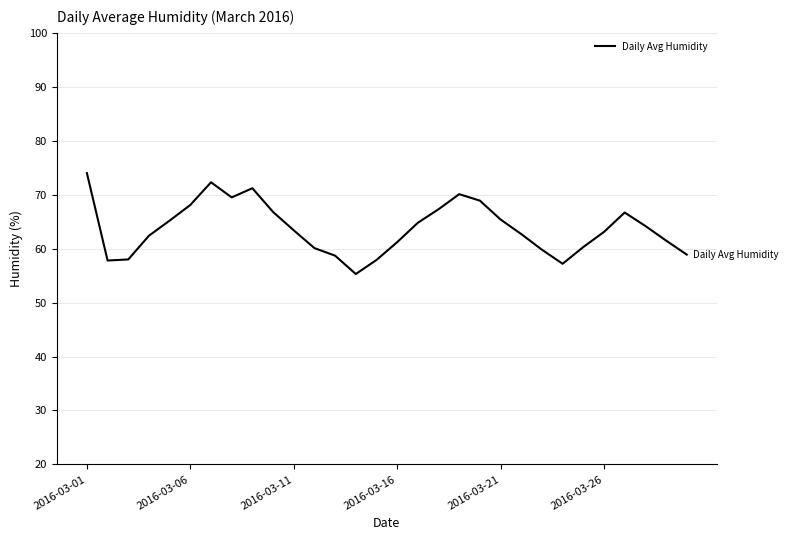

What is the smallest value displayed?

55.3